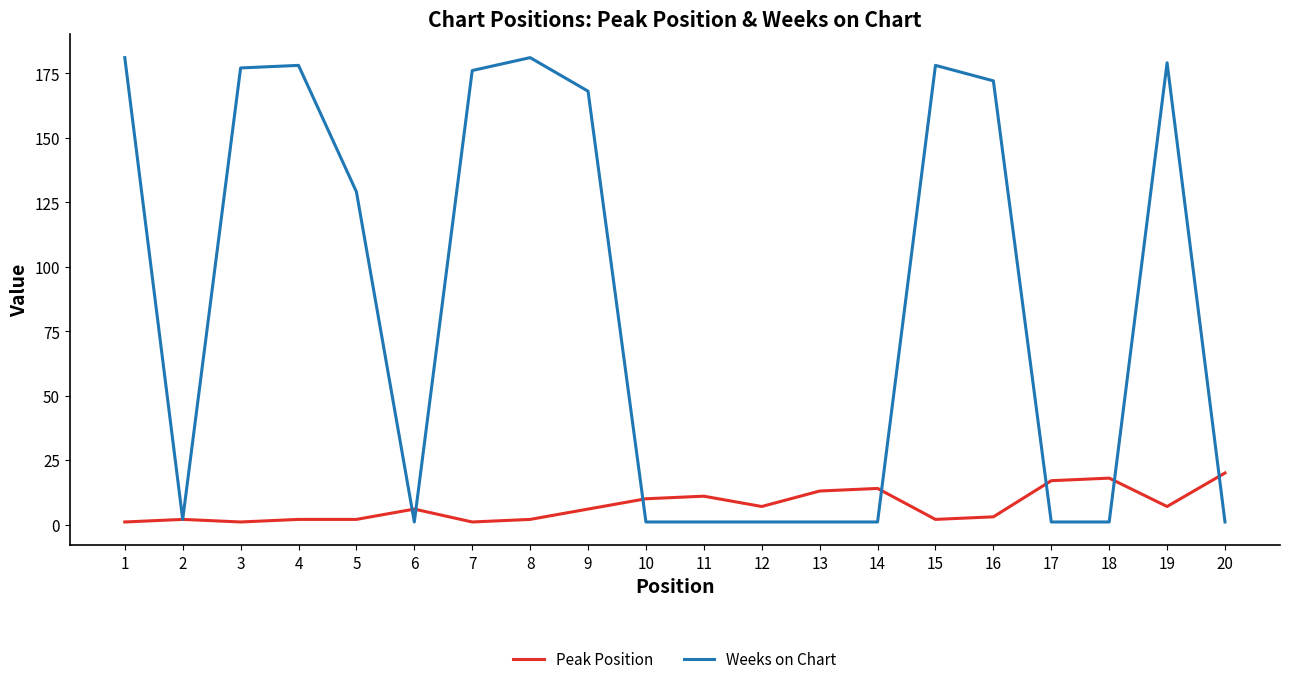

Is the value of Peak Position at 7 greater than the value of Weeks on Chart at 5?

No